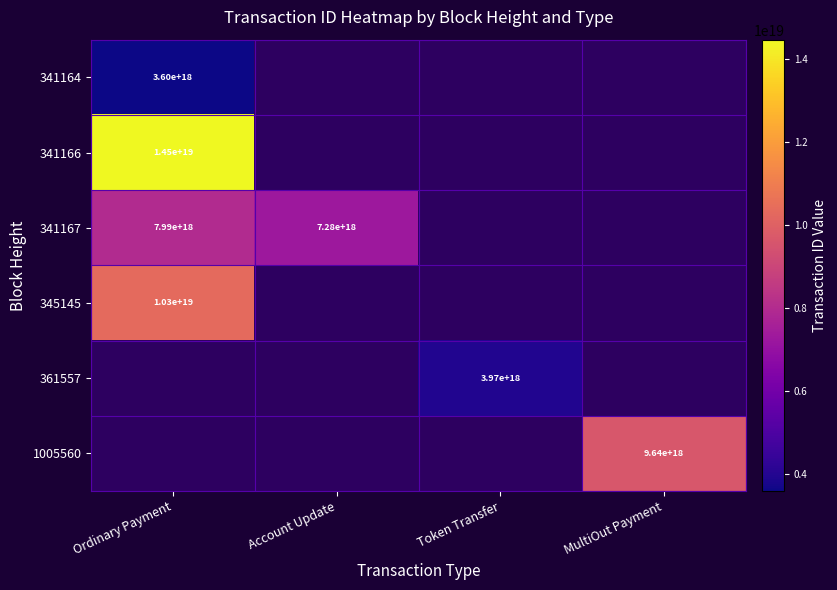

The 361557 series shows 5540123150904783872 at Token Transfer. True or false?

False